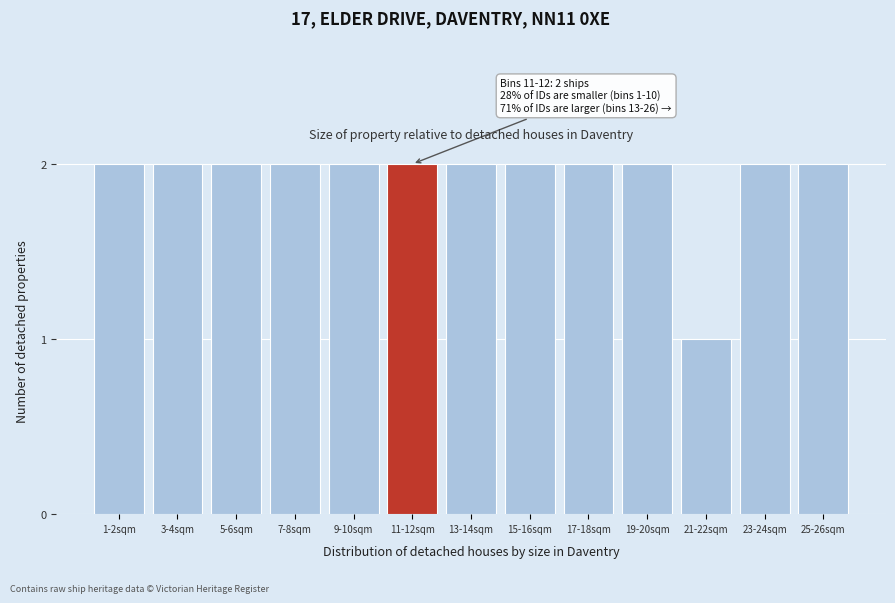

Reading left to right, list all the values displayed in this chart.

1-2sqm=2	3-4sqm=2	5-6sqm=2	7-8sqm=2	9-10sqm=2	11-12sqm=2	13-14sqm=2	15-16sqm=2	17-18sqm=2	19-20sqm=2	21-22sqm=1	23-24sqm=2	25-26sqm=2